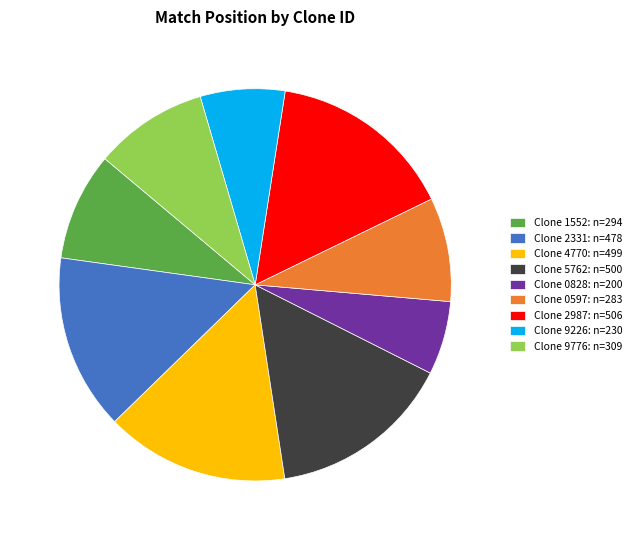

Does any single category account for the majority?

No